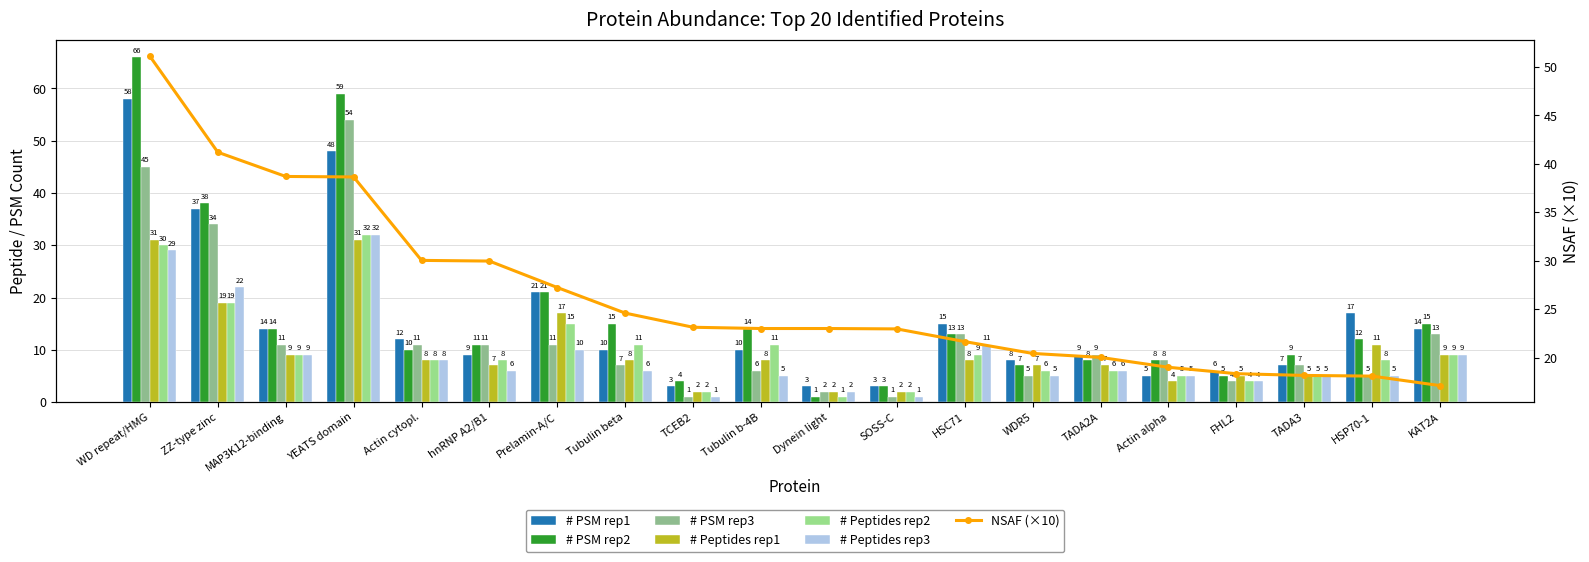

How many bars are there in each group?

6